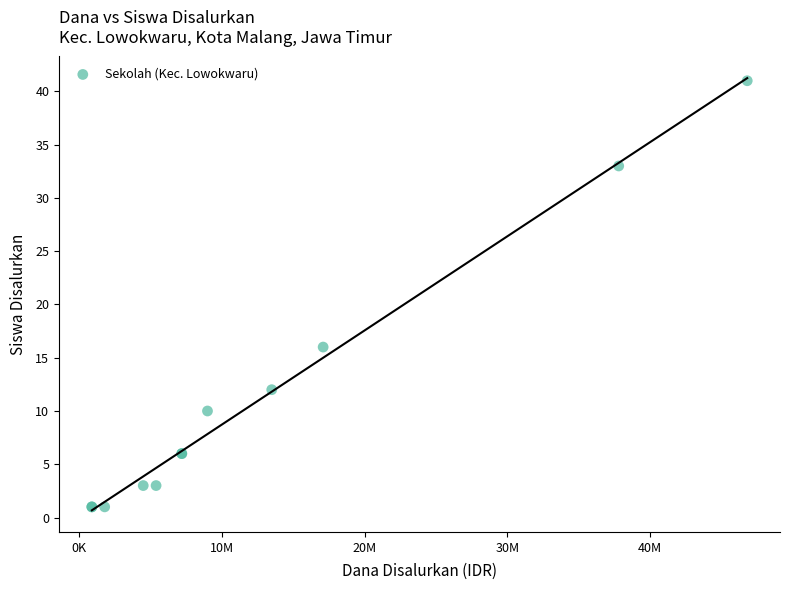

What Y value in the scatter plot is closest to 21?

16